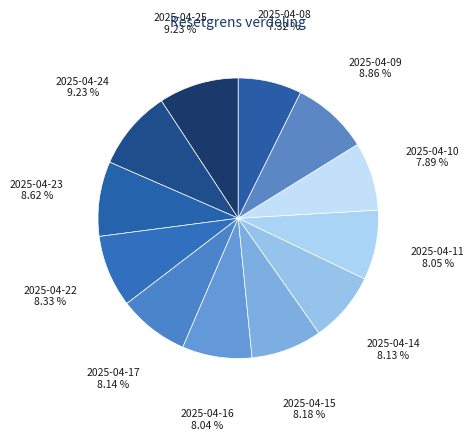

What is the smallest slice in the pie chart?

2025-04-08